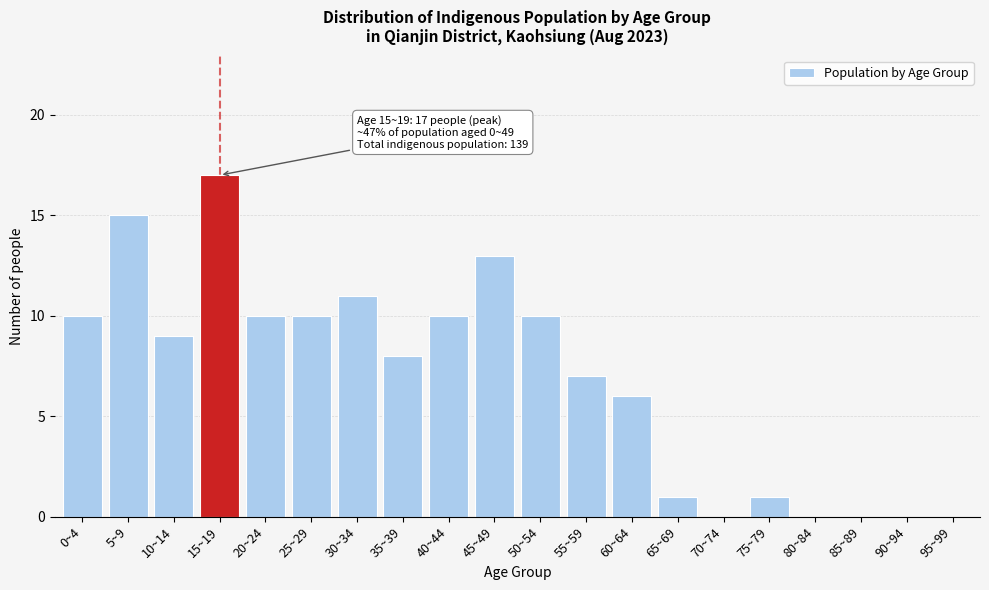

Reading left to right, list all the values displayed in this chart.

0~4=10	5~9=15	10~14=9	15~19=17	20~24=10	25~29=10	30~34=11	35~39=8	40~44=10	45~49=13	50~54=10	55~59=7	60~64=6	65~69=1	70~74=0	75~79=1	80~84=0	85~89=0	90~94=0	95~99=0